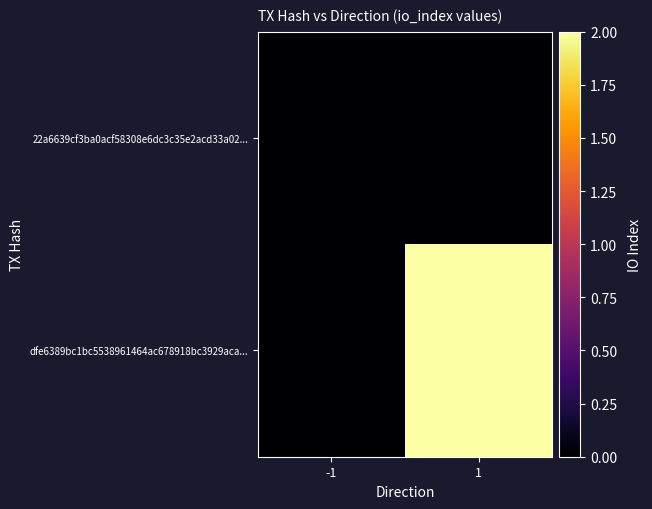

Reading left to right, list all the values displayed in this chart.

22a6639cf3ba0acf58308e6dc3c35e2acd33a02...: -1=0	1=0
dfe6389bc1bc5538961464ac678918bc3929aca...: -1=0	1=2